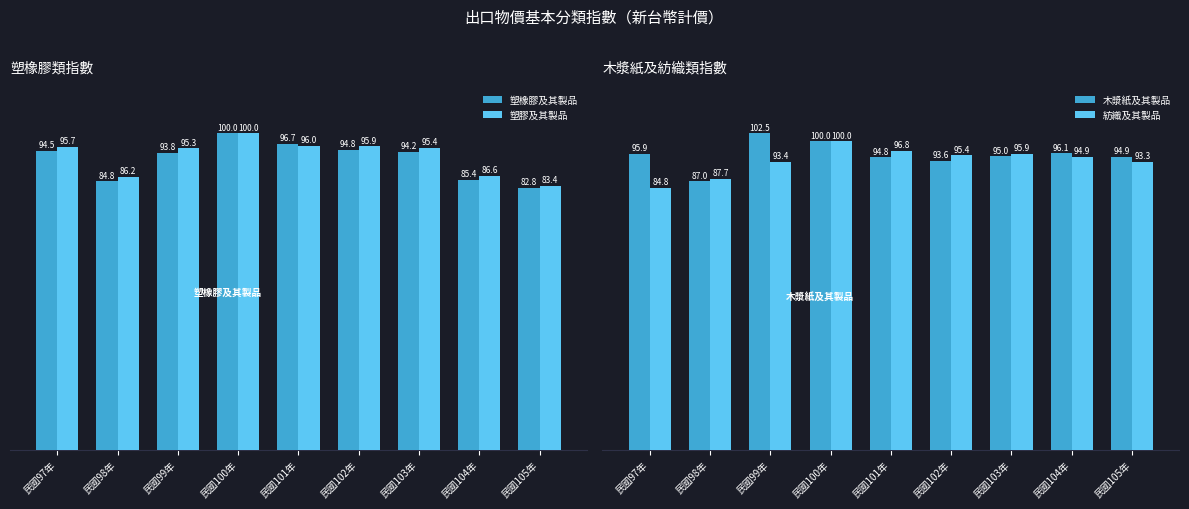

At which label does 塑膠及其製品 first exceed 95?

民國97年